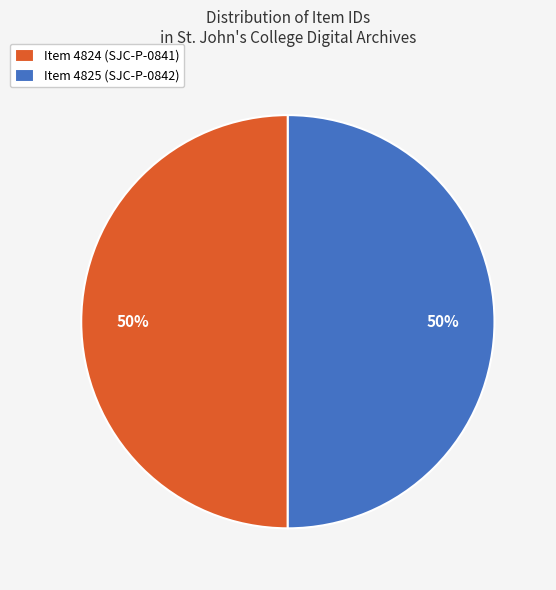

Combined, do Item 4825 (SJC-P-0842) and Item 4824 (SJC-P-0841) account for over 50%?

Yes